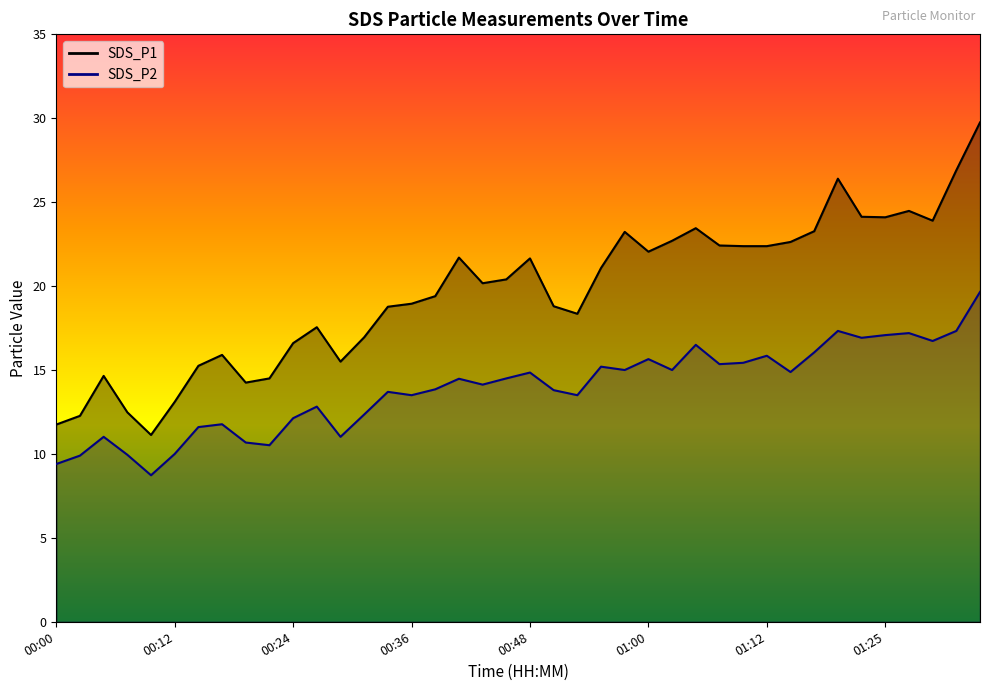

The SDS_P2 series shows 11.6 at 00:14. True or false?

True